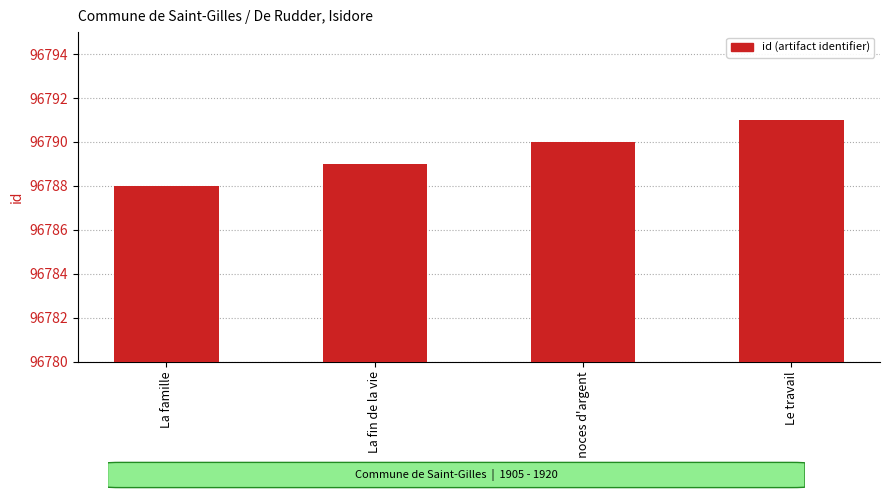

What is the sum of the values at La famille and La fin de la vie?

193577